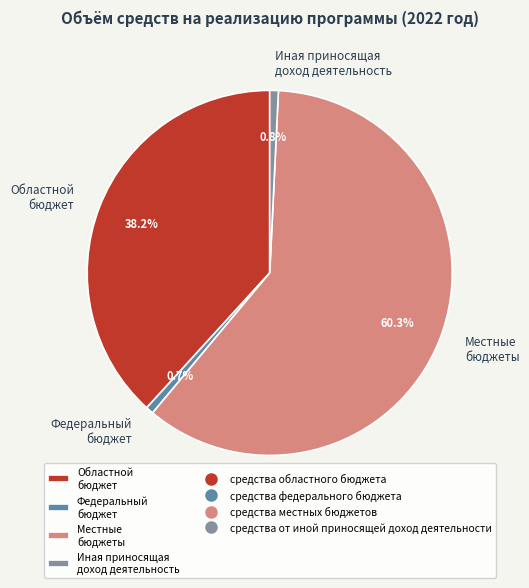

Which category has the biggest portion of the pie?

Местные бюджеты